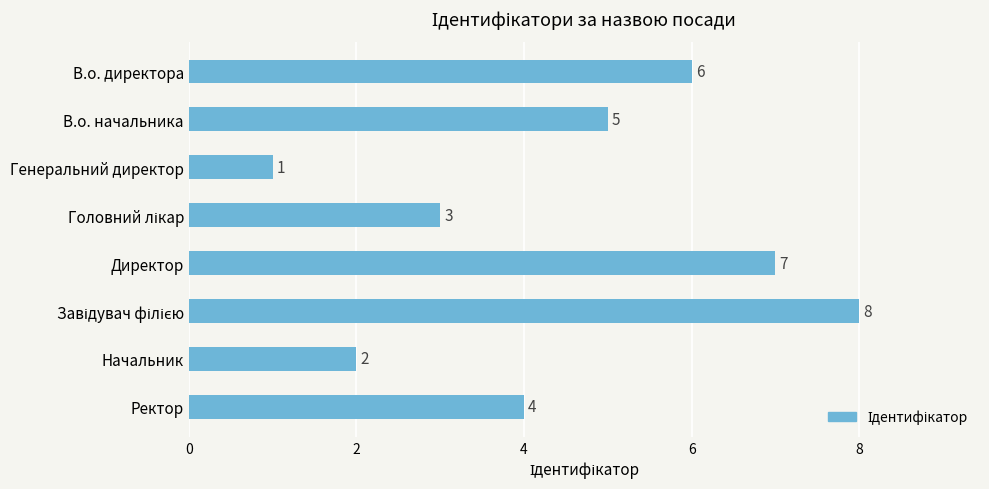

Where is the data nearest to the value 4?

Ректор